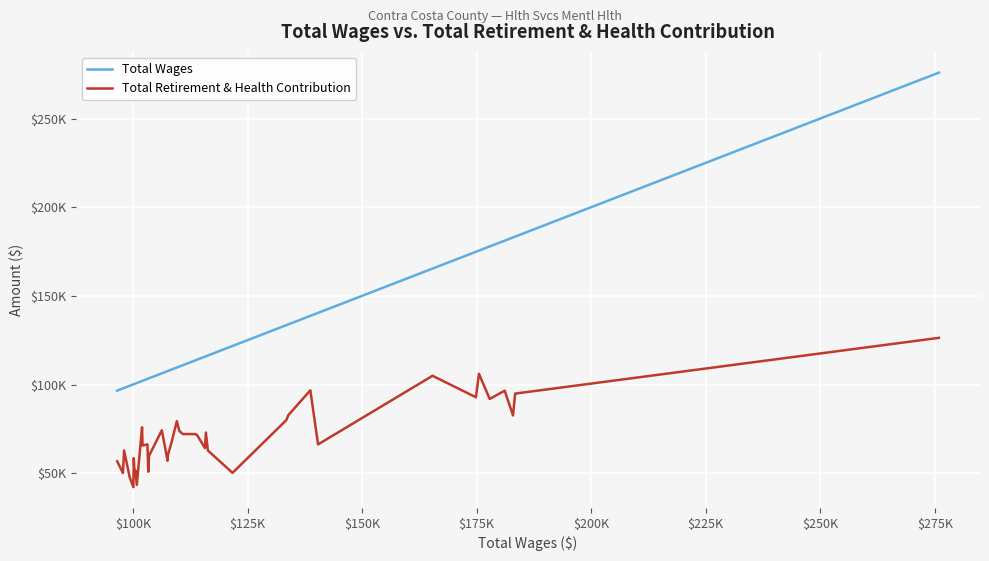

What are all the series names shown in the legend?

Total Wages, Total Retirement & Health Contribution